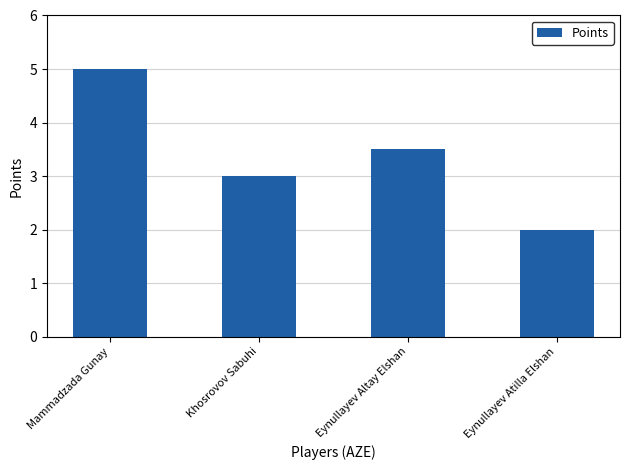

Approximately how many times larger is the value at Eynullayev Atilla Elshan compared to Eynullayev Altay Elshan?

0.6